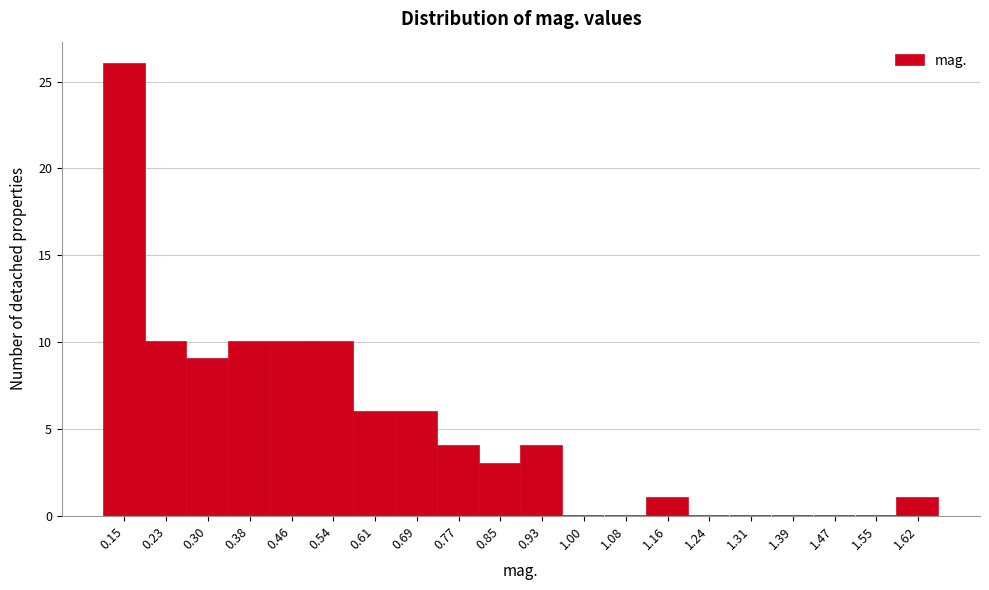

How tall is the bar that spans 0.11 to 0.19 on the x-axis? Neither the bar edges nor the heights are printed on the chart, so give them approximately, as read against the axes.

26